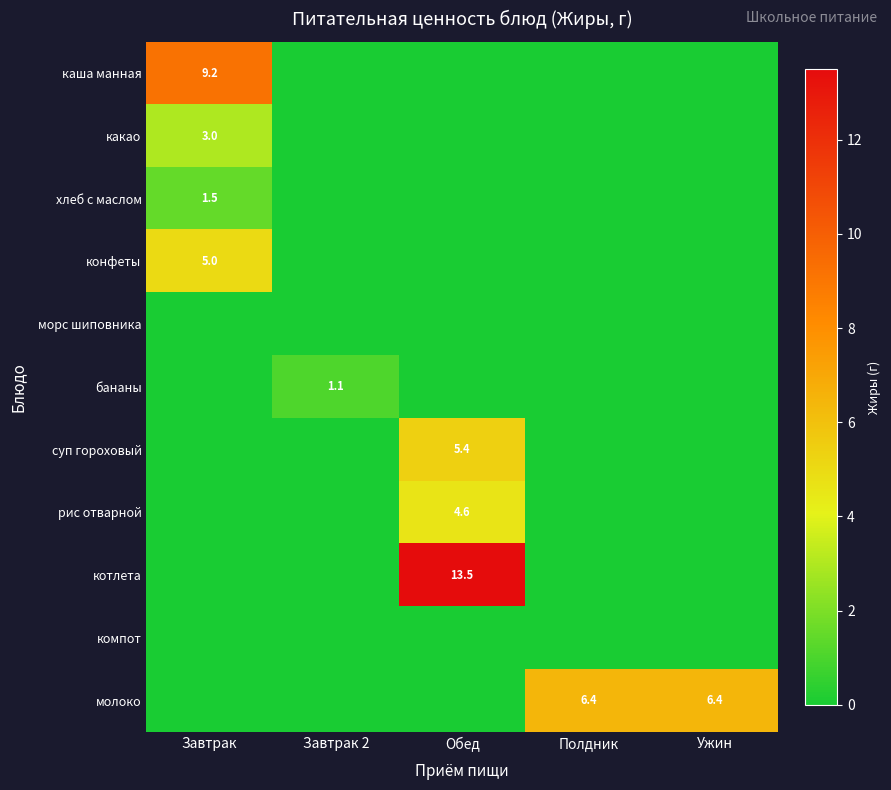

The хлеб с маслом series shows 0.6 at Завтрак. True or false?

False